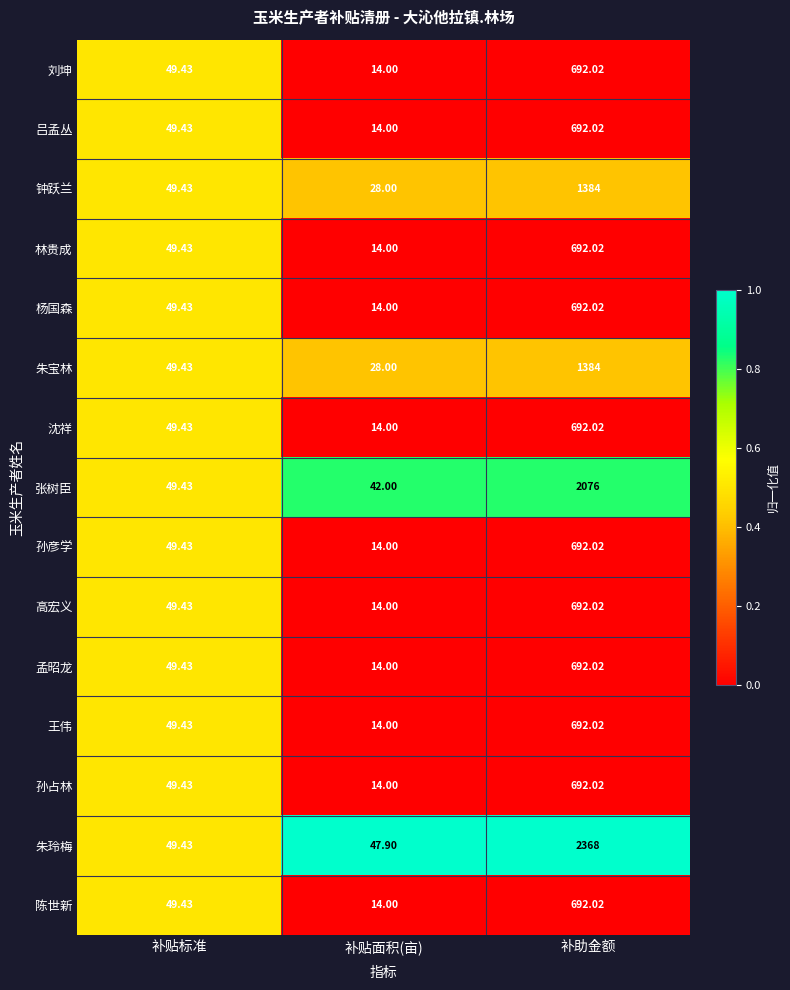

At which category does the chart reach its peak across all series?

补助金额